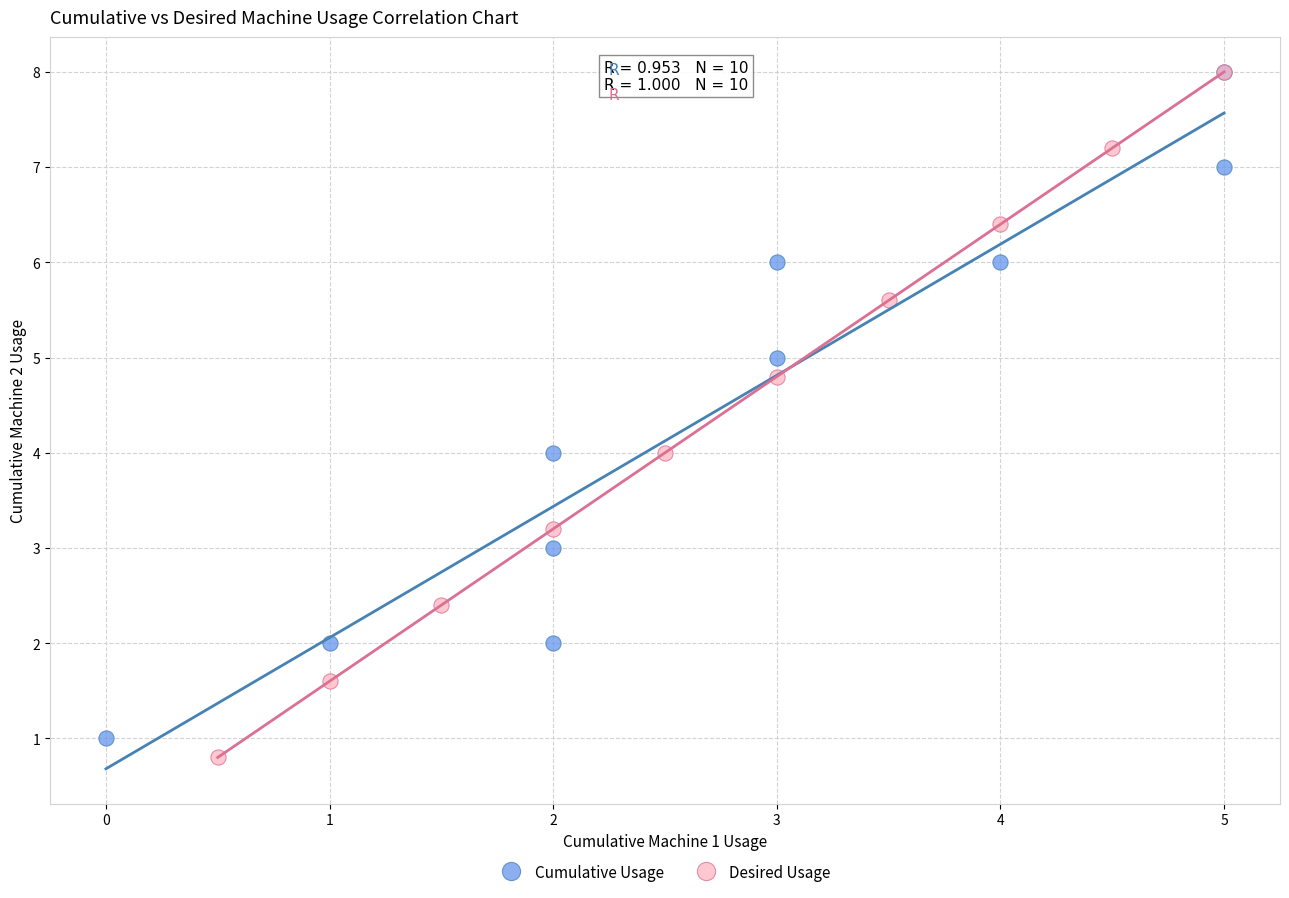

Which series has the largest Y range (max minus min)?

Desired Usage